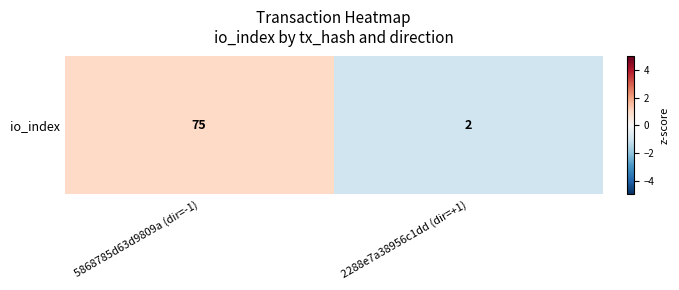

What is the difference between the values at 5868785d63d9809a (dir=-1) and 2288e7a38956c1dd (dir=+1)?

2